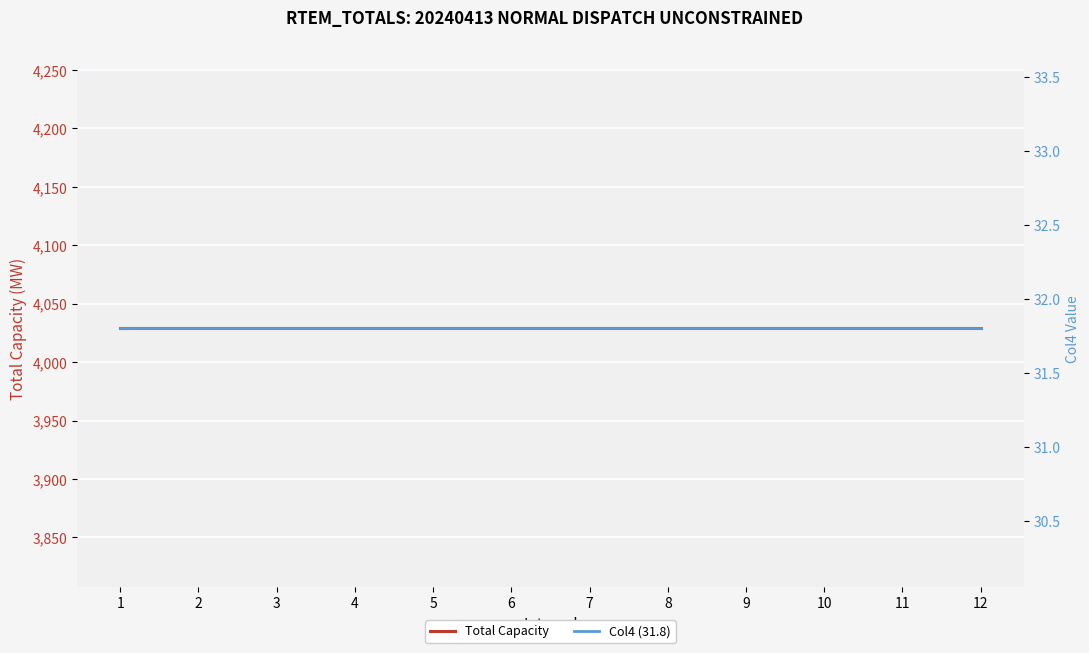

The value of Col4 (31.8) at 6 is 44.9. True or false?

False